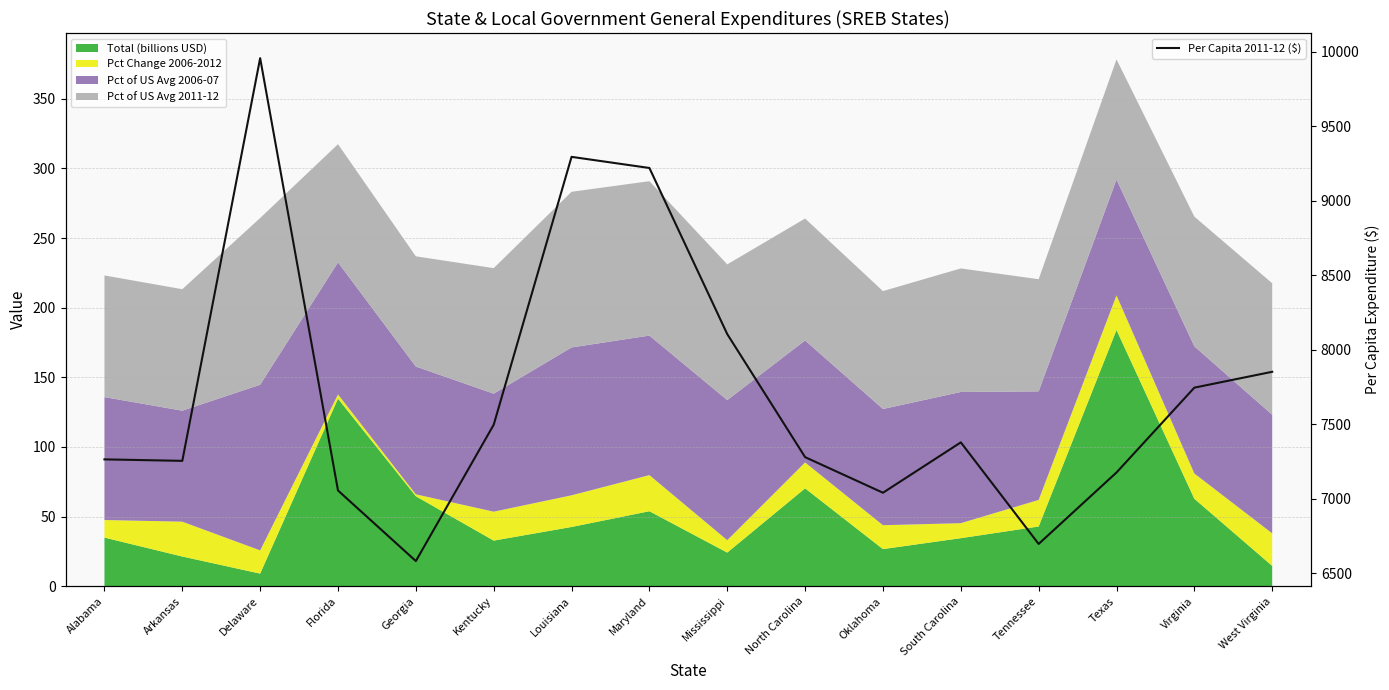

How many points are lower than both their immediate neighbors (excluding endpoints)?

4